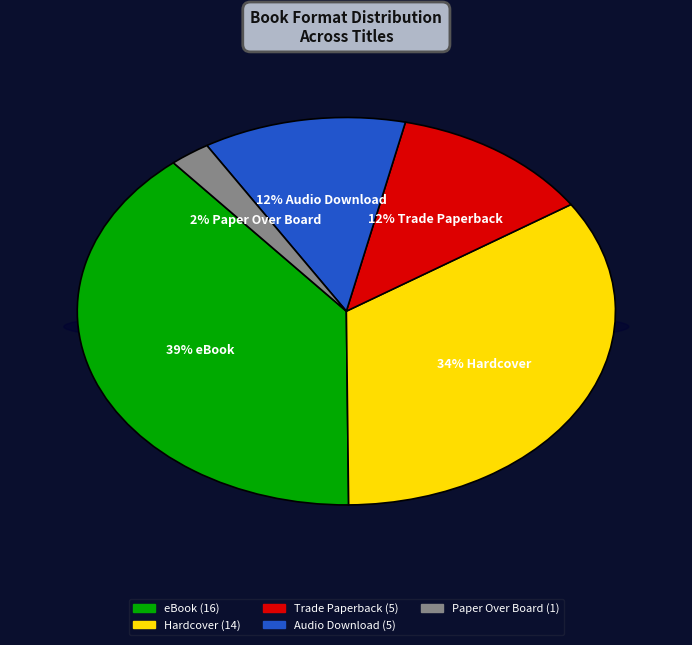

True or false: Trade Paperback accounts for 1% of the total.

False